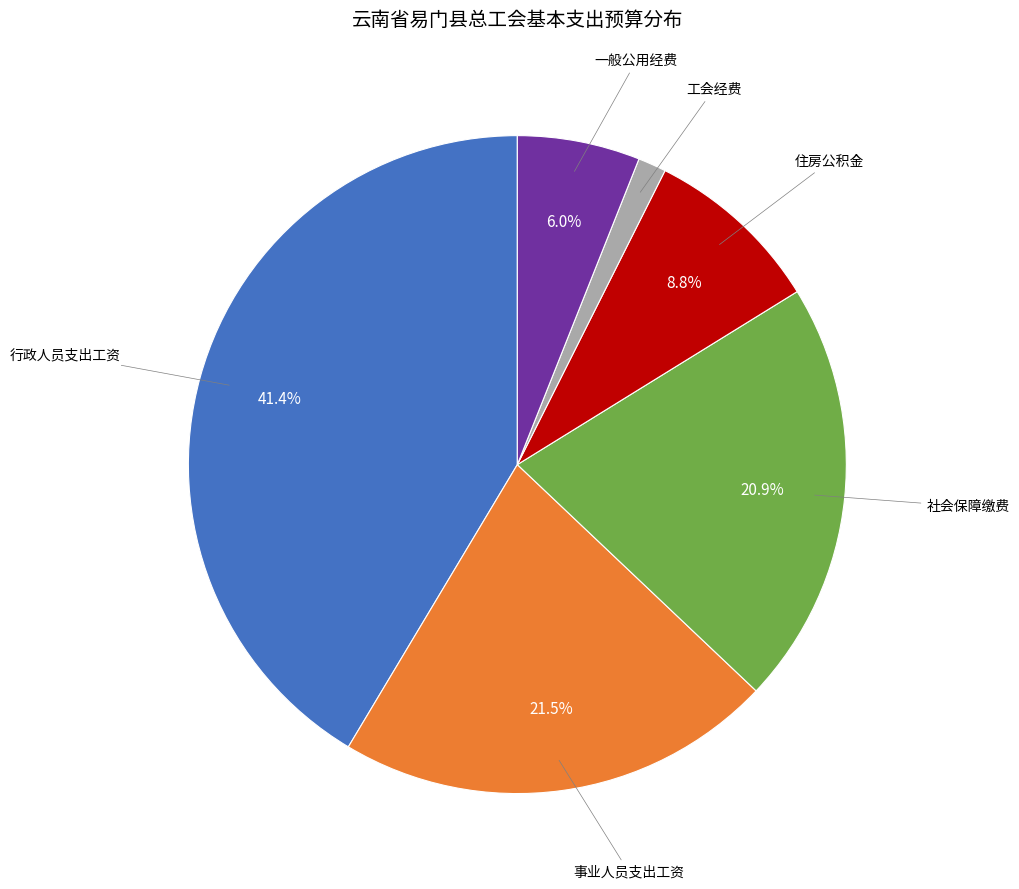

Is there any slice that represents more than half of the pie?

No